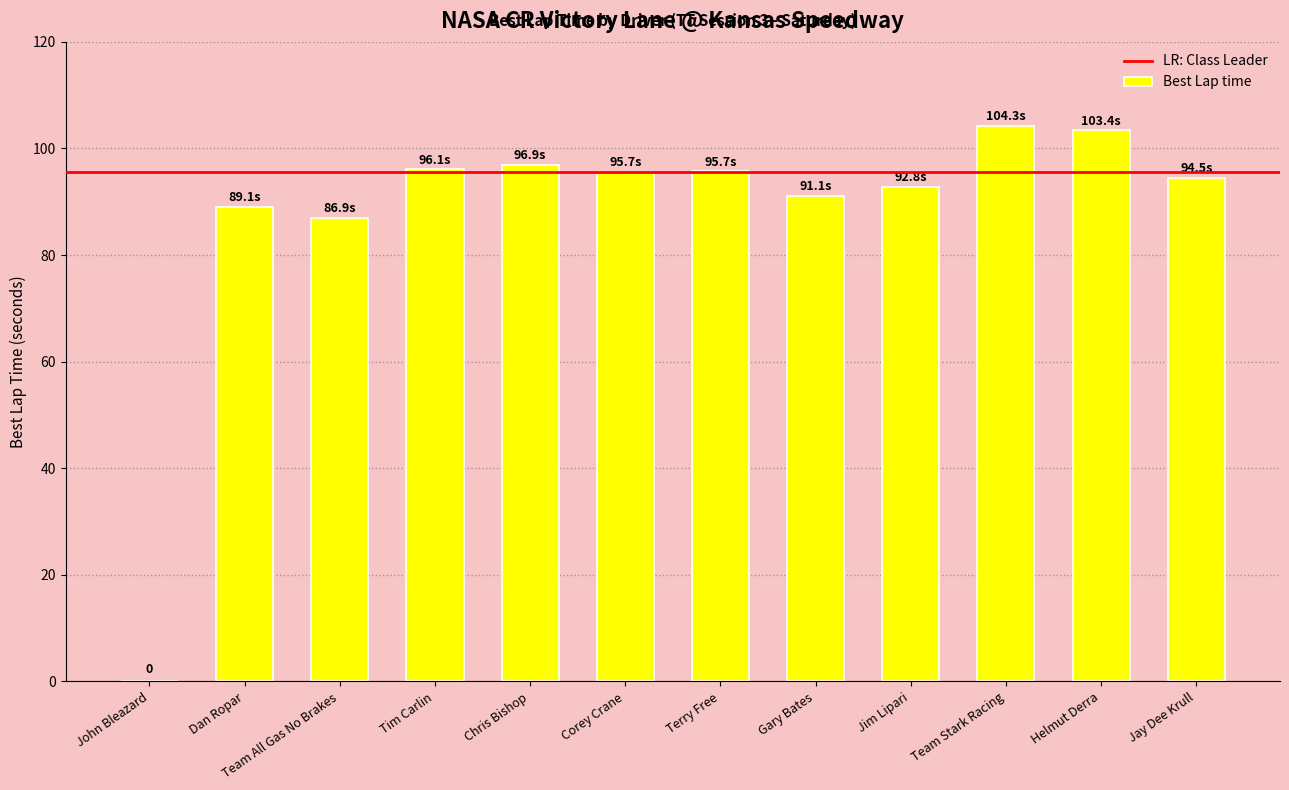

What is the change in value from John Bleazard to Chris Bishop?

+96.9